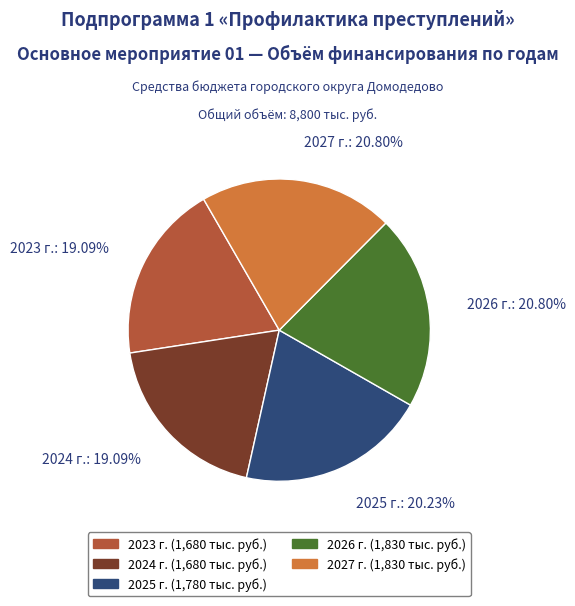

Is the sum of 2025 г. and 2023 г. greater than half?

No